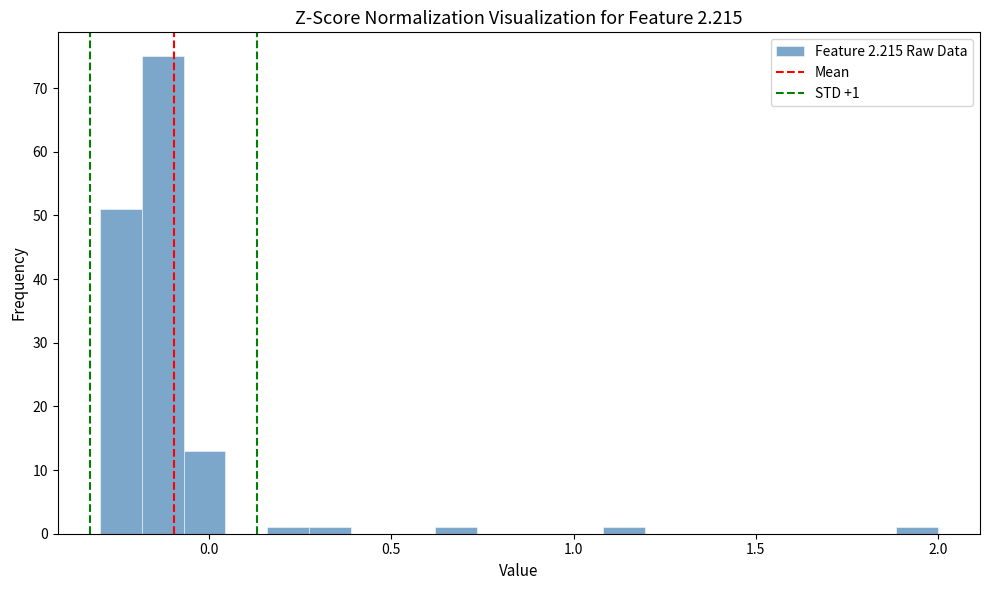

Read against the x-axis, roughly where is the centre of the tallest bar?

-0.15